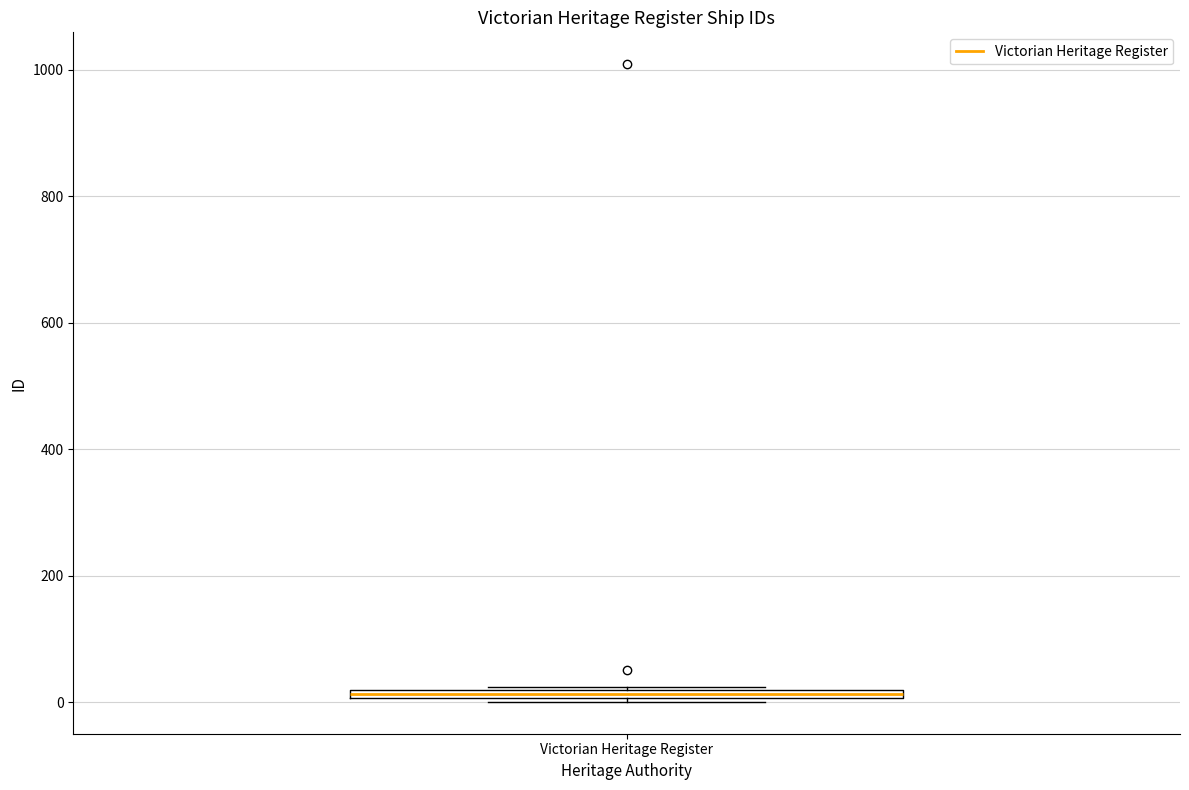

Where is the upper edge of the box for Victorian Heritage Register on the y-axis? The values are not printed on the chart, so give them approximately, as read against the axis.

20